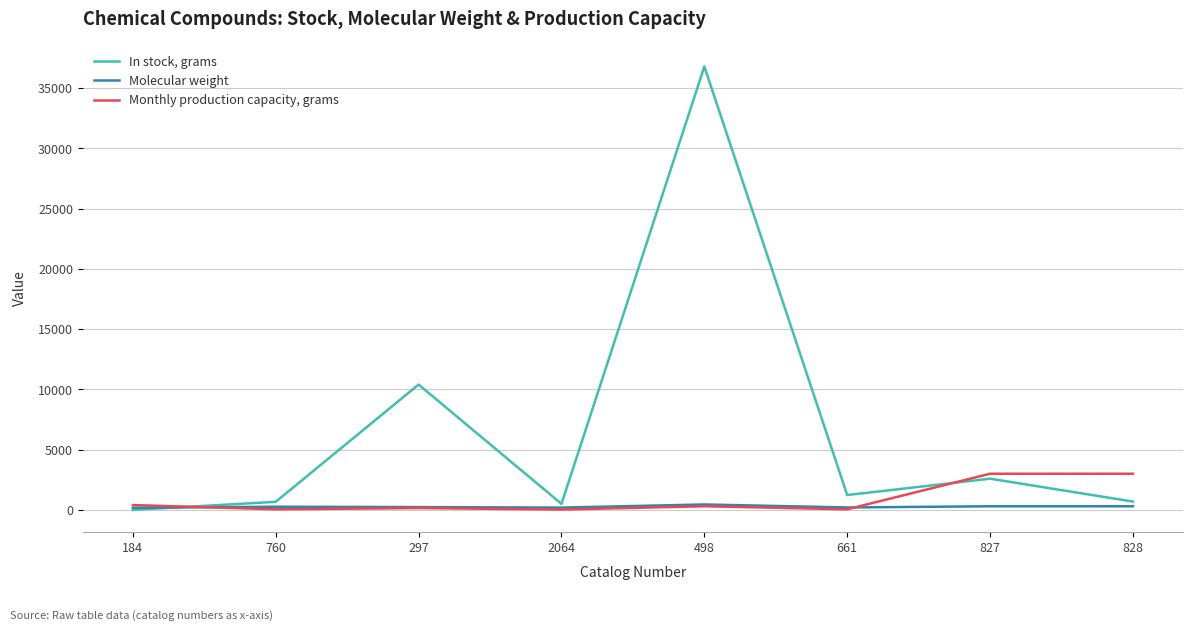

What is the maximum value shown in the chart?

36800.0